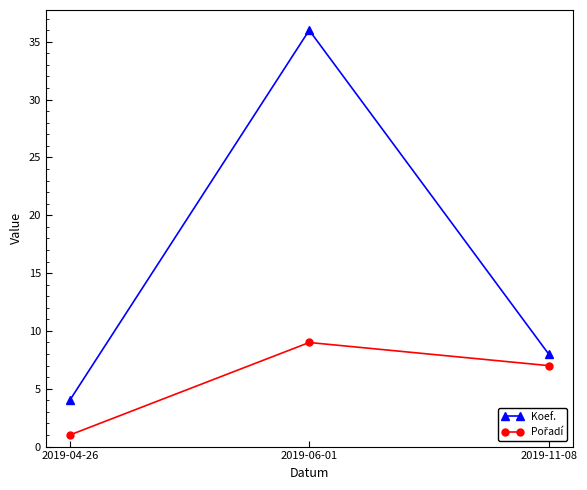

Which series has the largest total across all categories?

Koef.